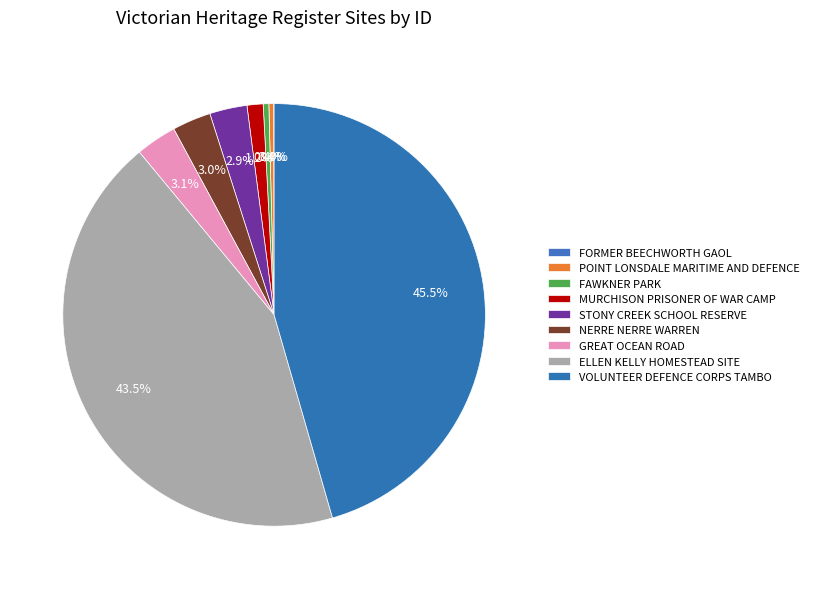

The GREAT OCEAN ROAD slice represents 3% of the pie. True or false?

True